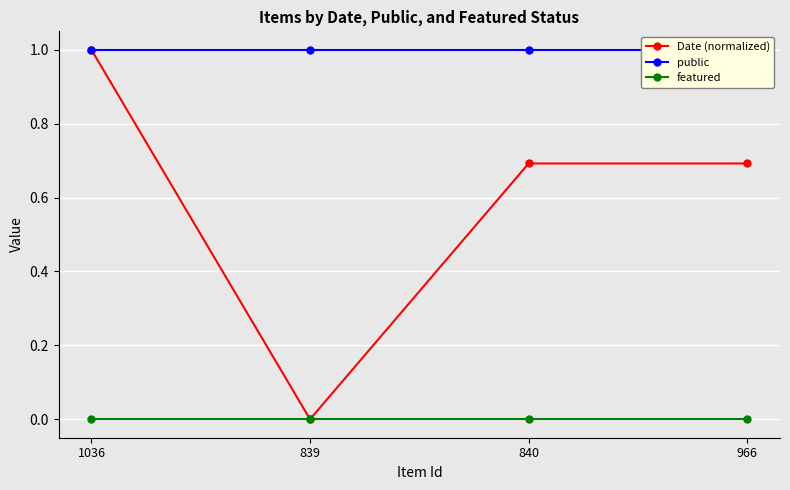

True or false: public has more than 0 interior local peaks.

False